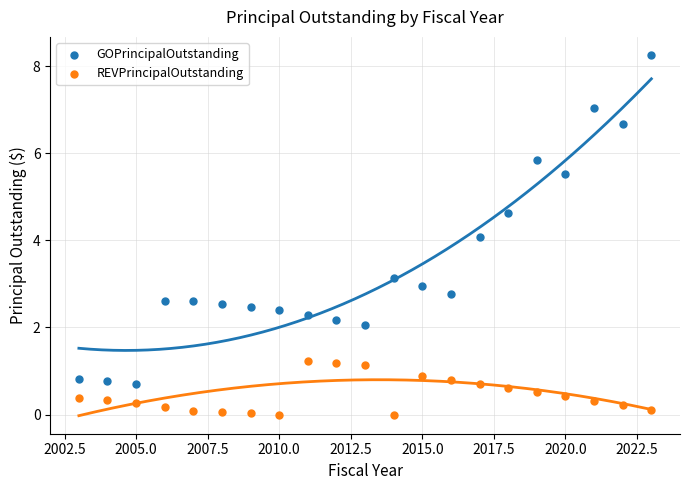

Which series reaches the minimum Y coordinate?

REVPrincipalOutstanding